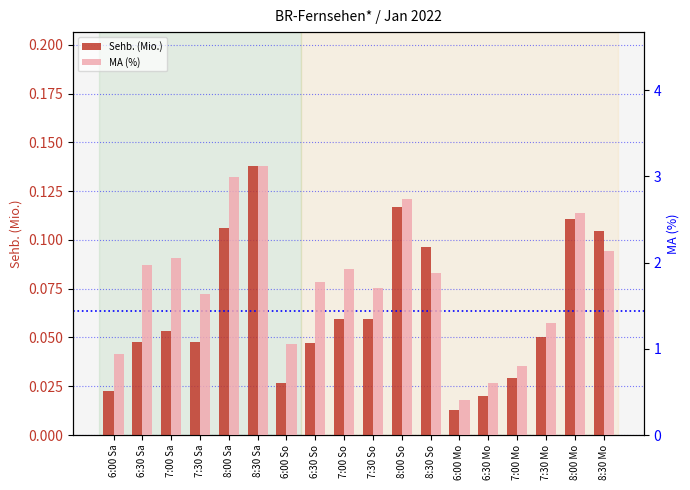

What is the spread (max minus min) of values at 6:00 So?

1.0